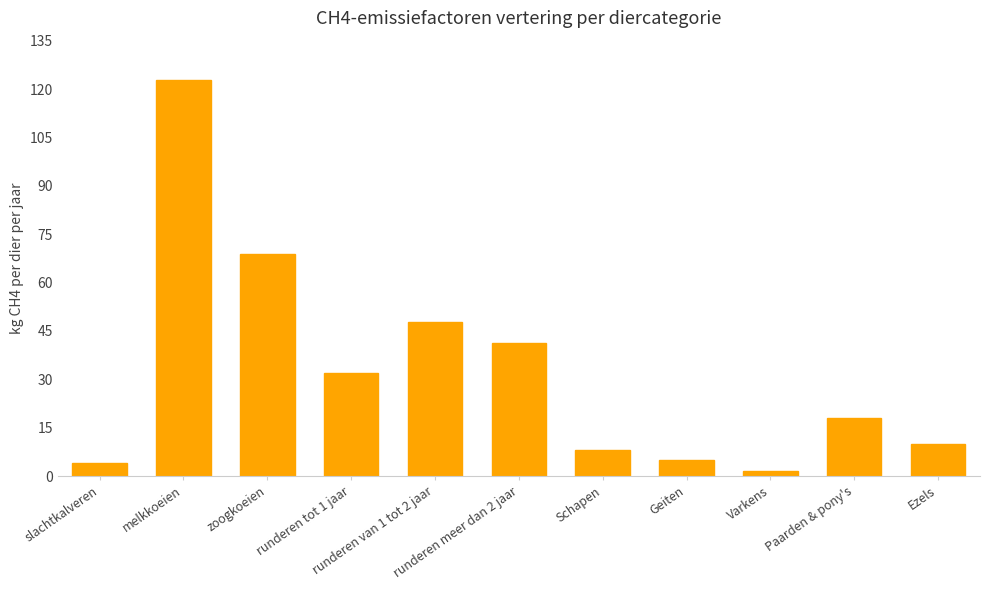

Where is the data nearest to the value 62?

zoogkoeien